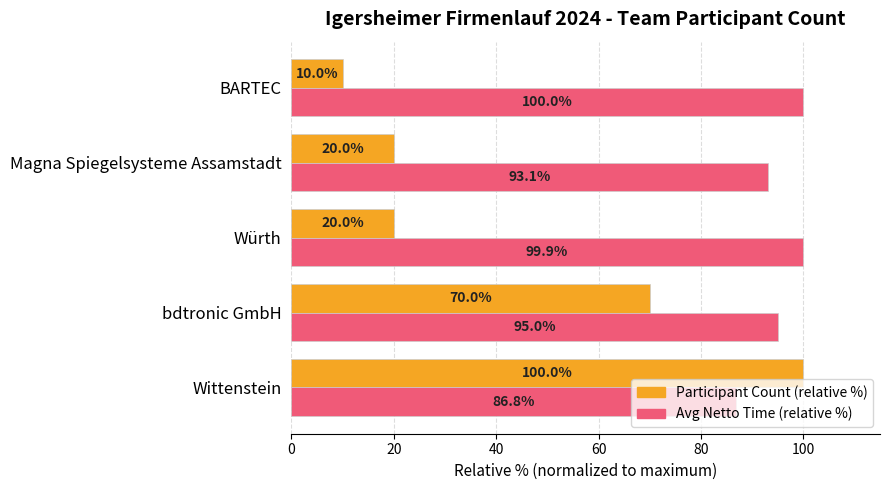

What is the spread (max minus min) of values at Würth?

79.9